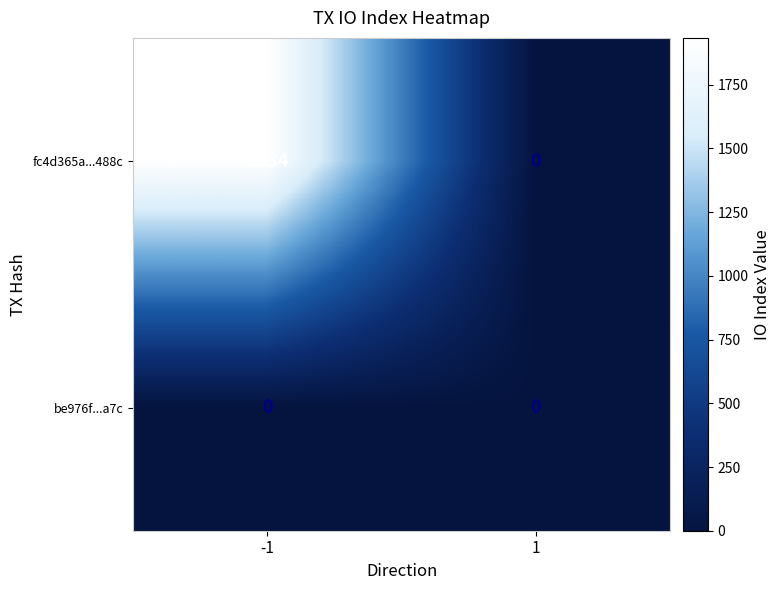

The value of fc4d365a...488c at 1 is 0. True or false?

True